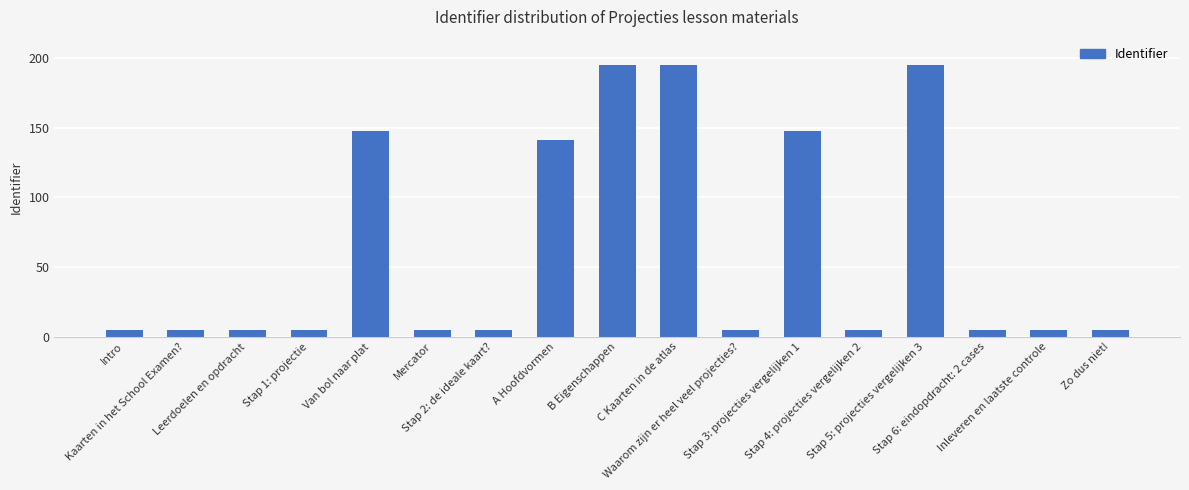

What is the maximum value shown in the chart?

195.0